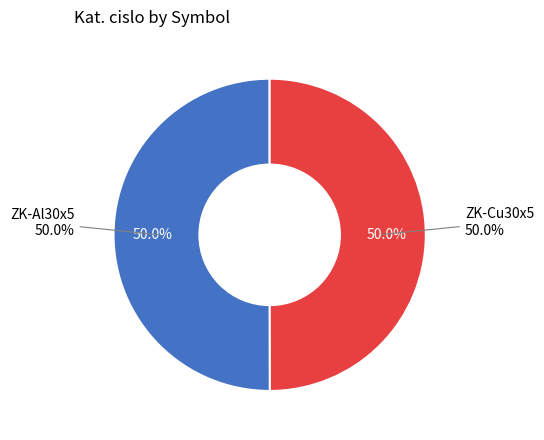

What portion of the pie excludes ZK-Cu30x5?

50.0%